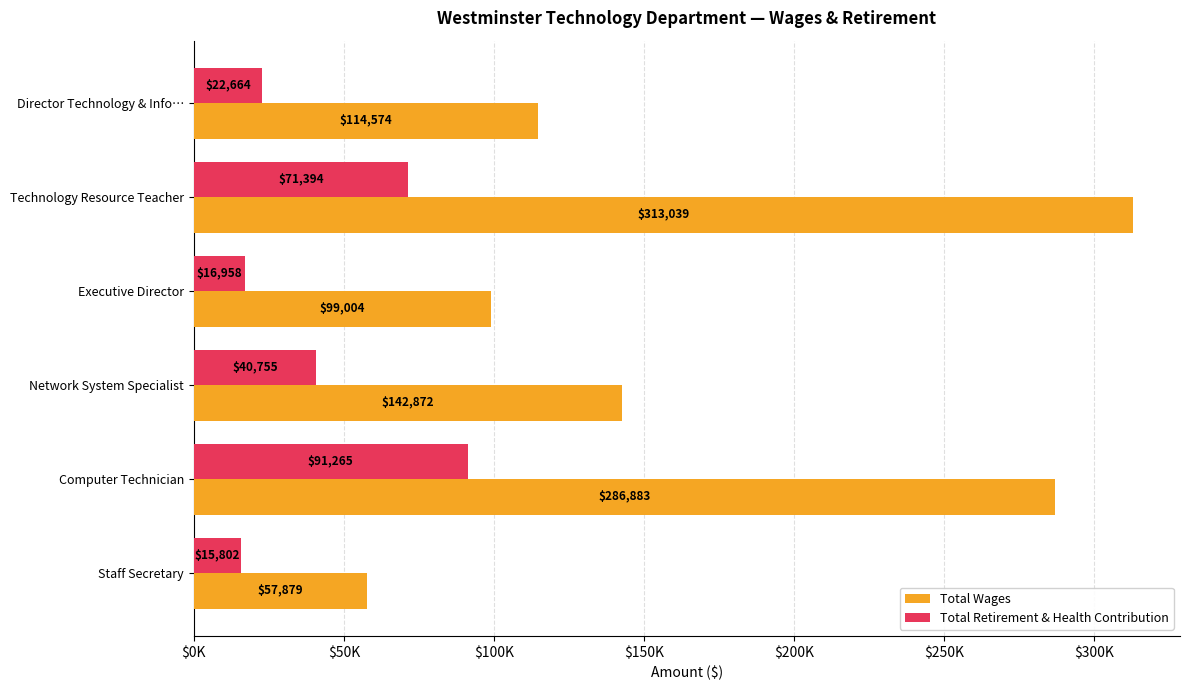

What is the maximum value shown in the chart?

313039